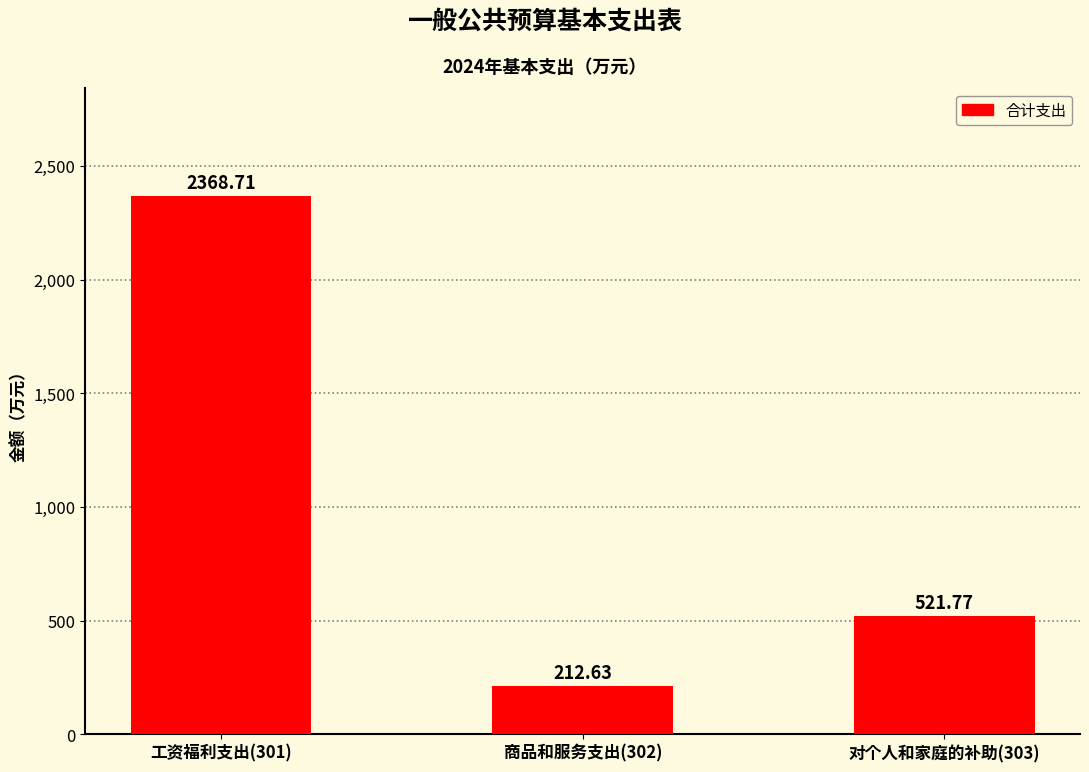

What is the difference between the values at 商品和服务支出(302) and 对个人和家庭的补助(303)?

309.1